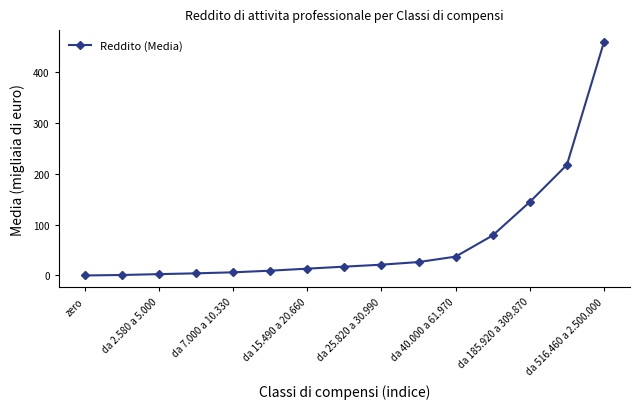

What is the difference between the maximum and minimum values?

459.8